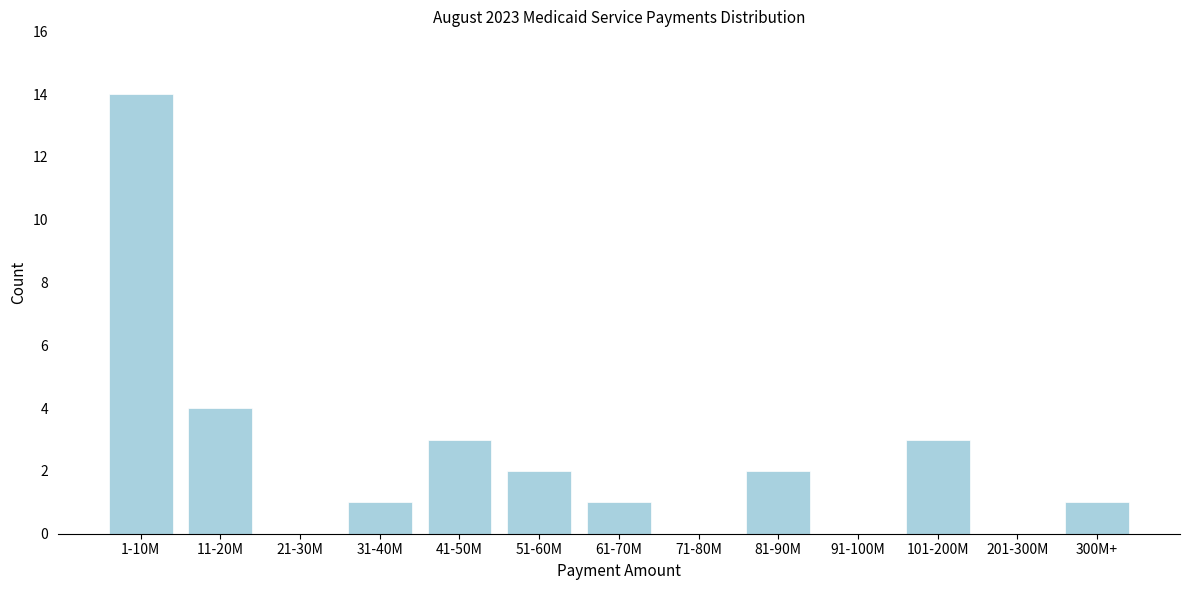

Reading right to left, list all the values displayed in this chart.

300M+=1	201-300M=0	101-200M=3	91-100M=0	81-90M=2	71-80M=0	61-70M=1	51-60M=2	41-50M=3	31-40M=1	21-30M=0	11-20M=4	1-10M=14